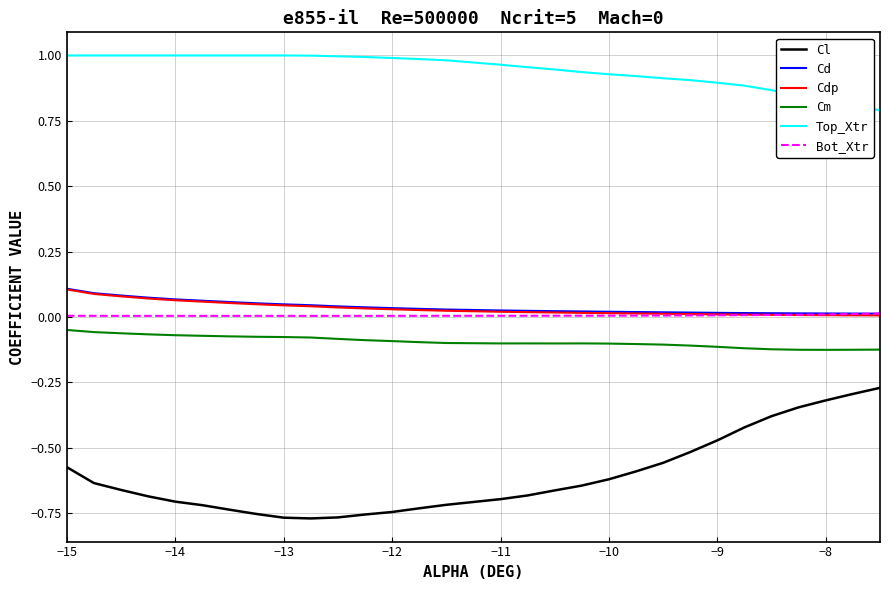

True or false: Bot_Xtr and Cm cross at least once.

False